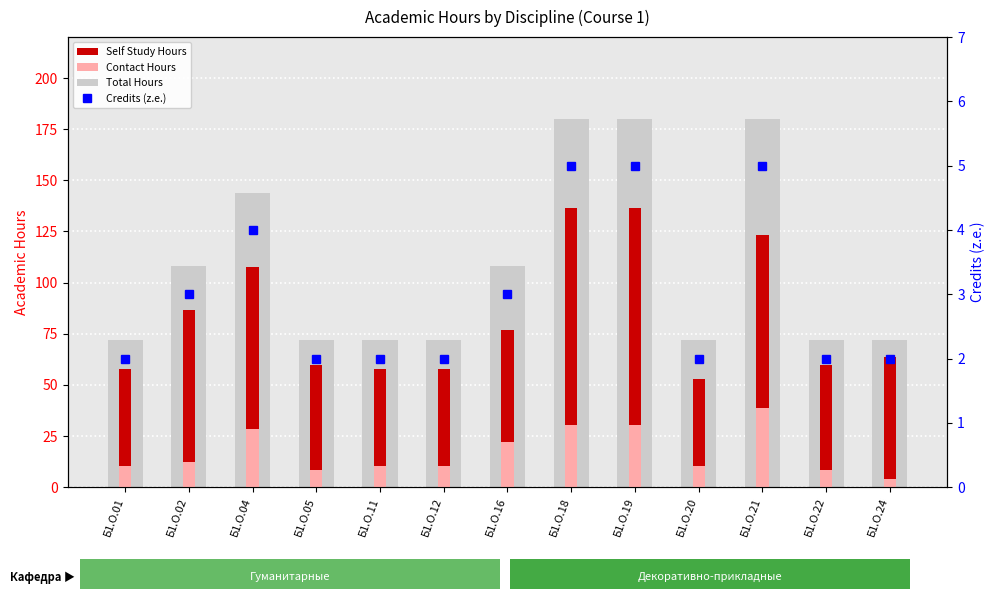

Between Б1.О.20 and Б1.О.24, which is larger?

Б1.О.20